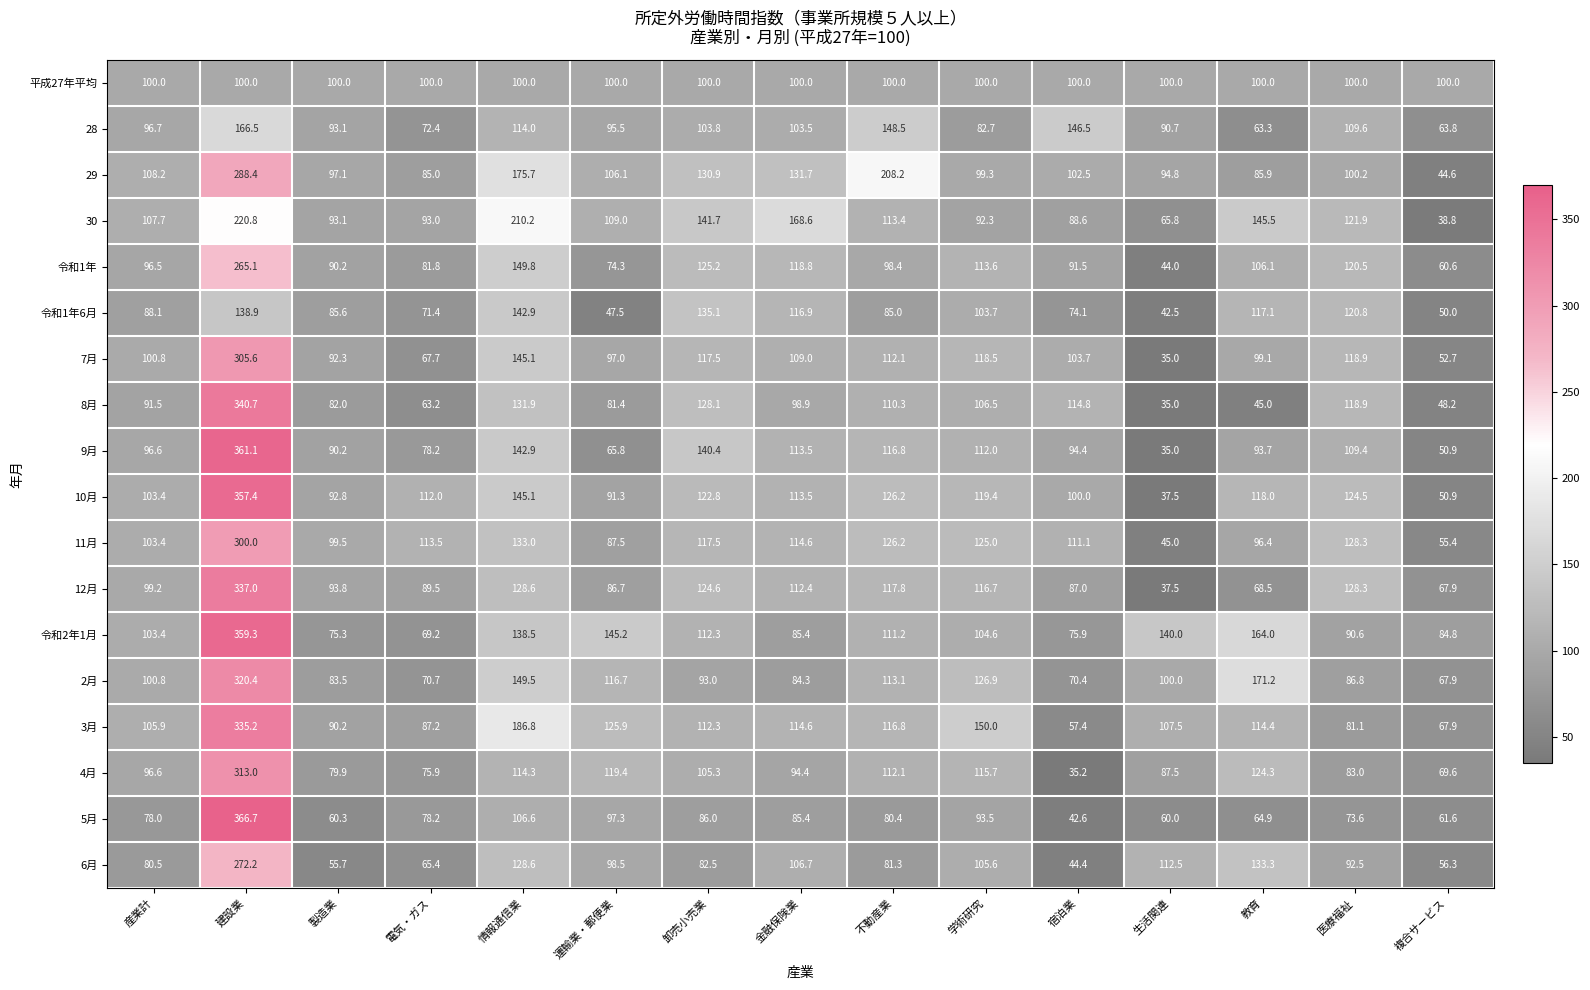

Which series changed the most between 金融保険業 and 教育?

2月